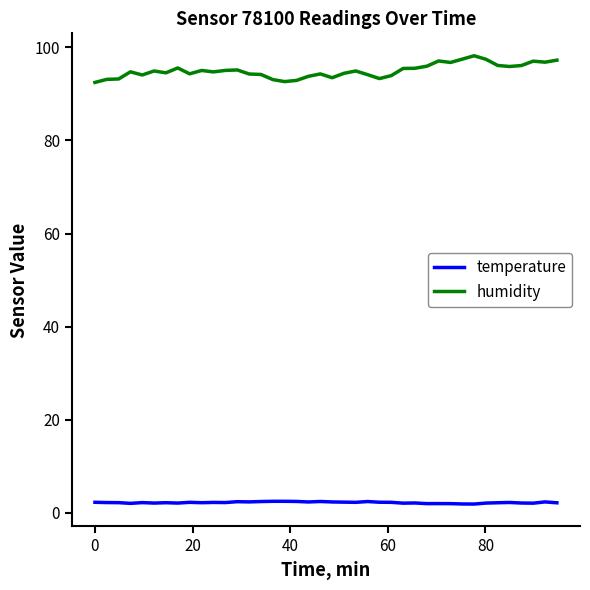

Is this an area chart (filled region under the line)?

No